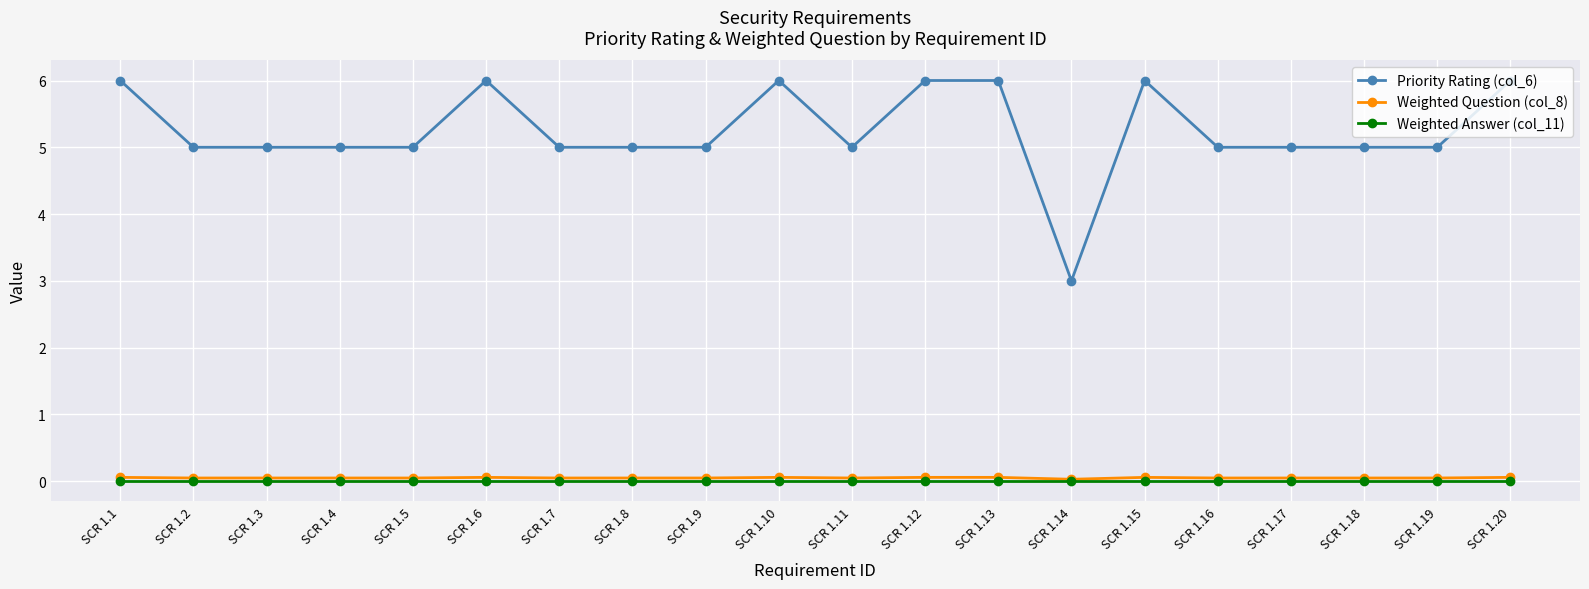

At SCR 1.15, list the series in order from largest to smallest.

Priority Rating (col_6), Weighted Question (col_8), Weighted Answer (col_11)